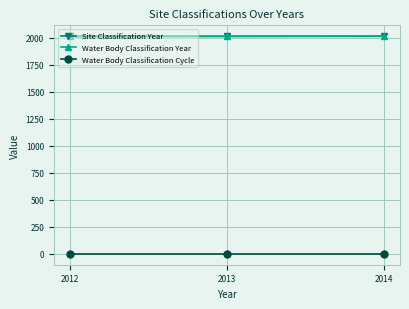

Rank the series by their maximum value, from lowest to highest.

Water Body Classification Cycle, Site Classification Year, Water Body Classification Year